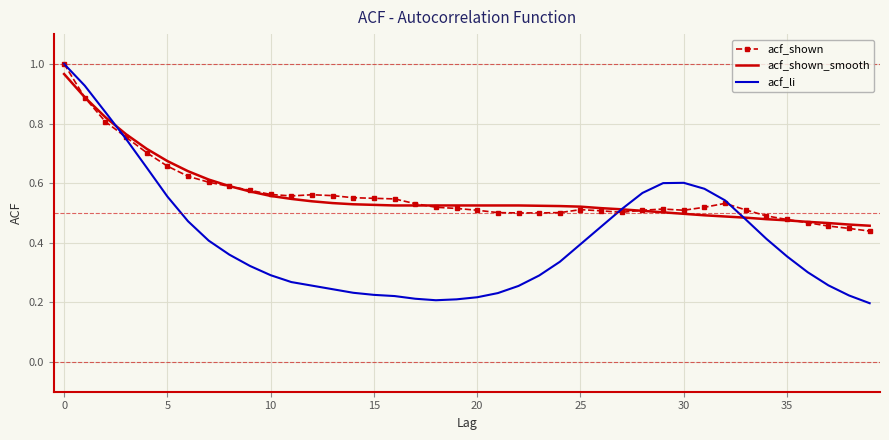

Which series has the largest range (max minus min)?

acf_li